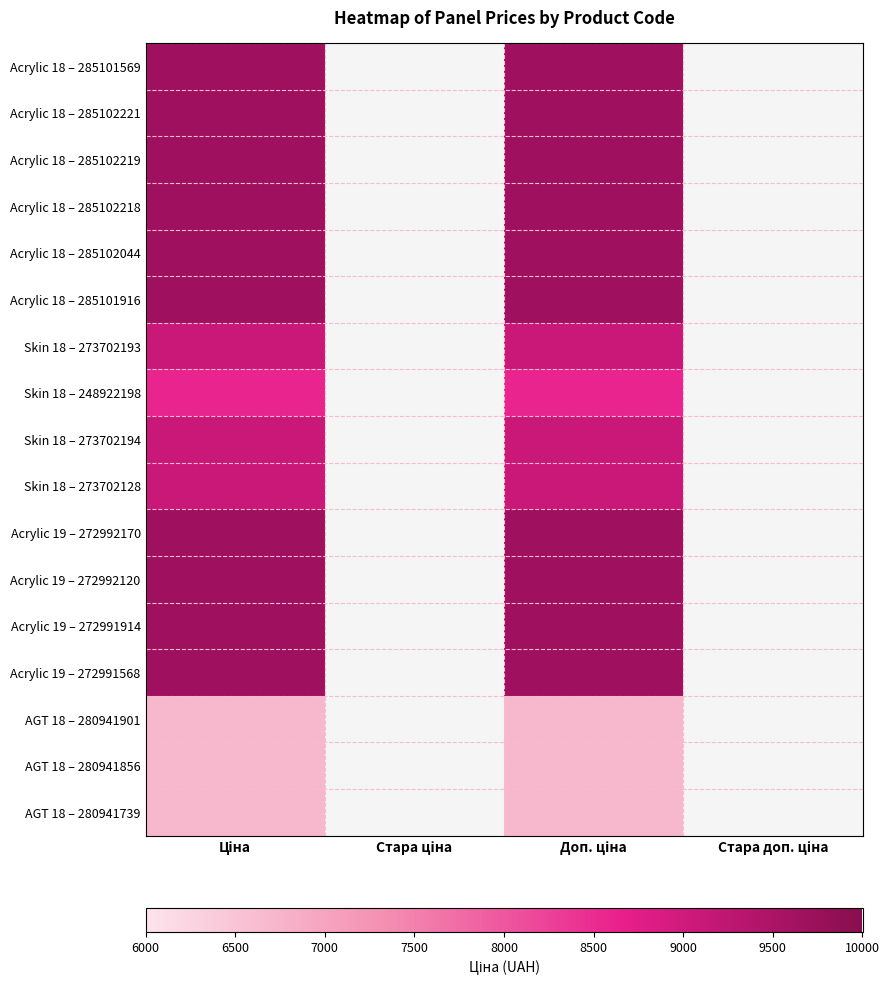

At which label does AGT 18 – 280941856 reach its minimum?

Ціна